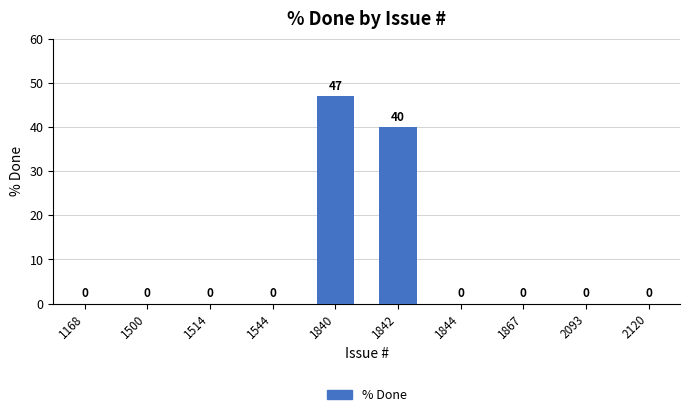

Reading right to left, transcribe all the data shown in this chart.

2120=0	2093=0	1867=0	1844=0	1842=40	1840=47	1544=0	1514=0	1500=0	1168=0